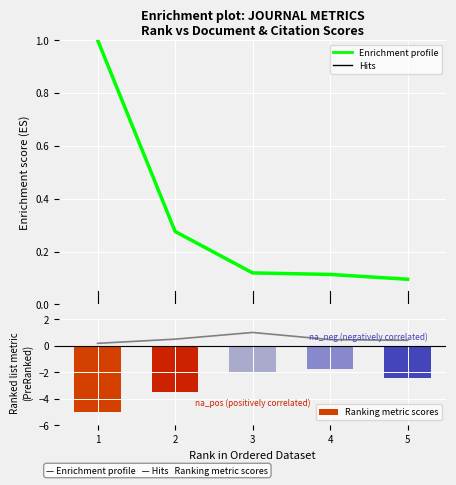

The Total Refs. series shows -3.5 at 2. True or false?

True